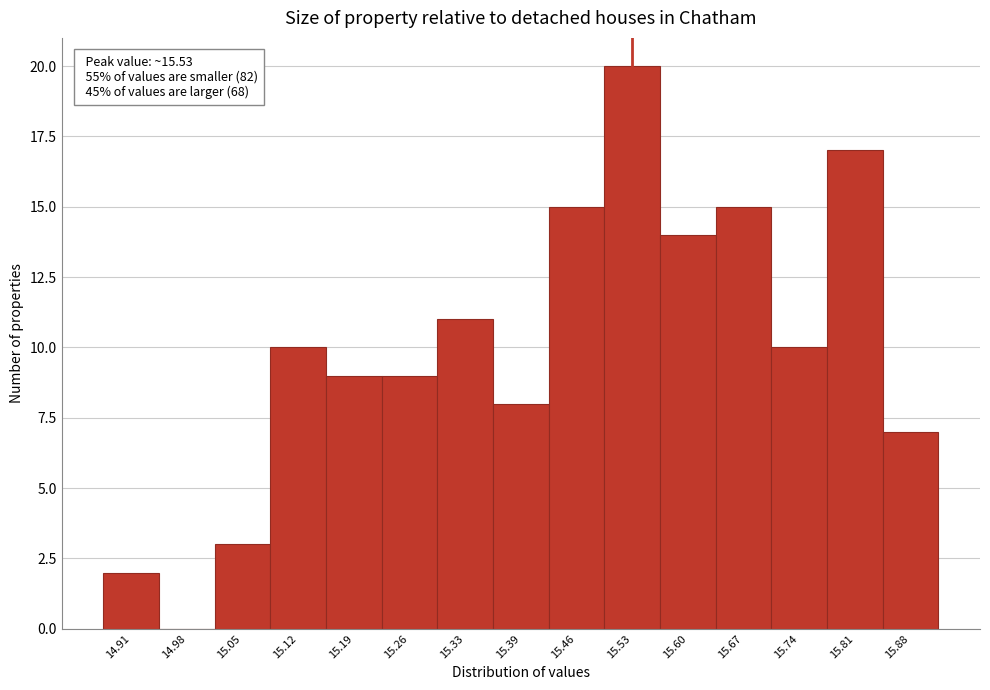

Which range on the x-axis has the tallest bar?

15.50 to 15.57